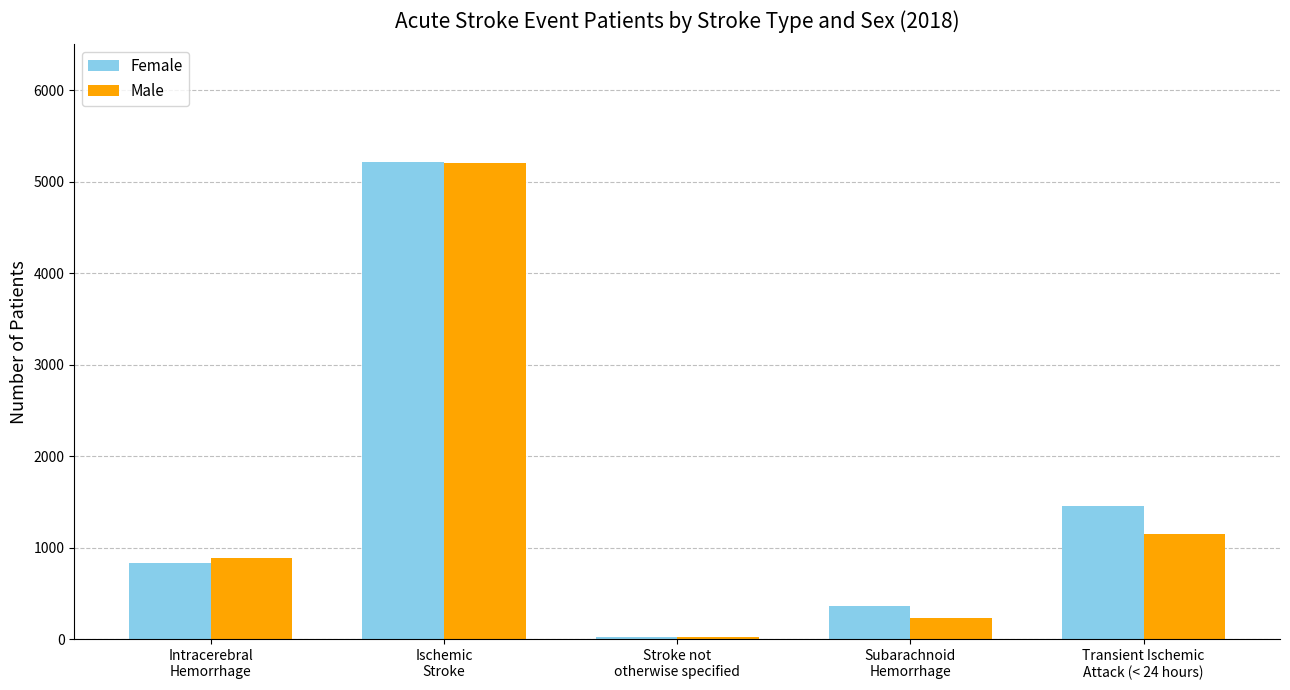

What is the highest value of the Male series?

5209